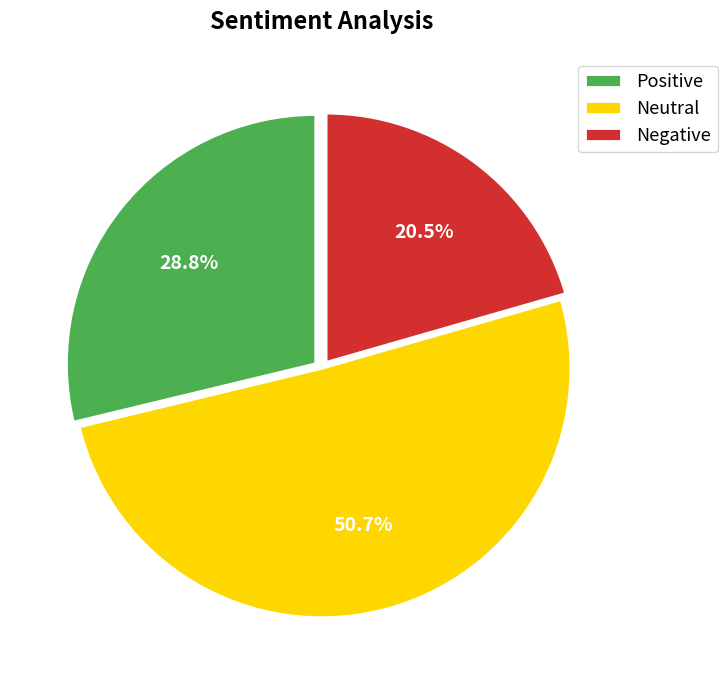

Which category has the biggest portion of the pie?

Neutral